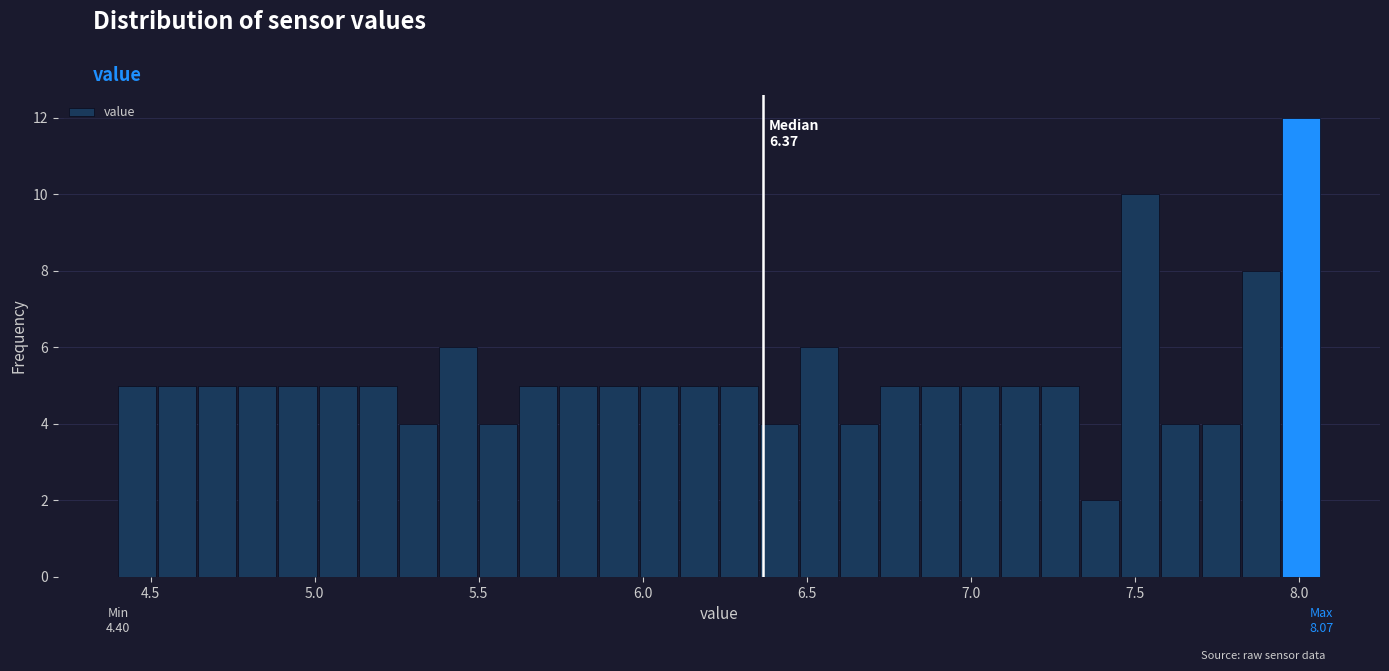

Read against the x-axis, roughly where is the centre of the tallest bar?

8.00